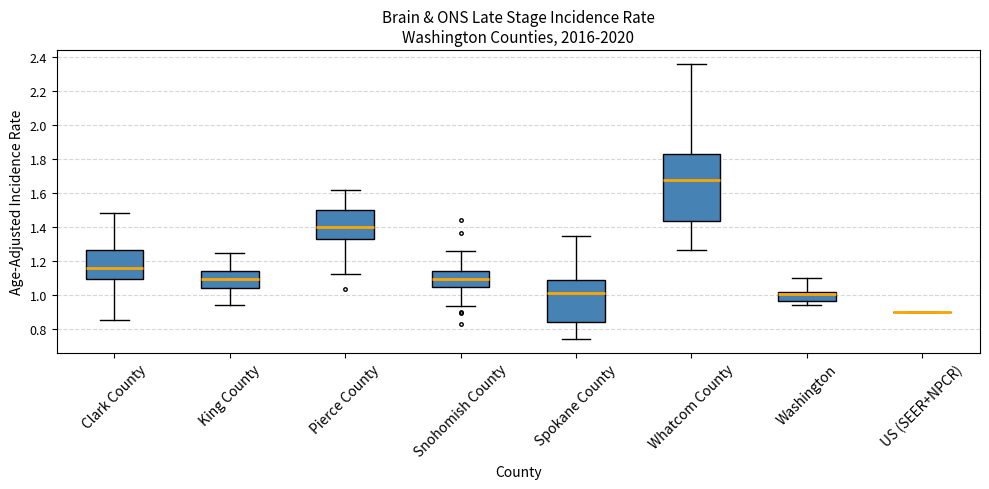

Which box is the tallest, from its lower edge to its upper edge?

Whatcom County